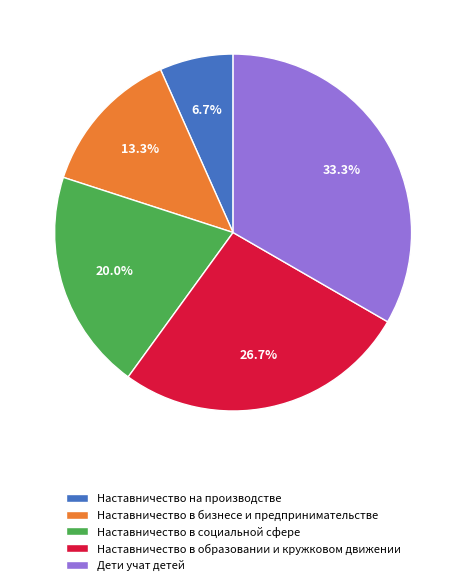

How many segments does this pie chart have?

5